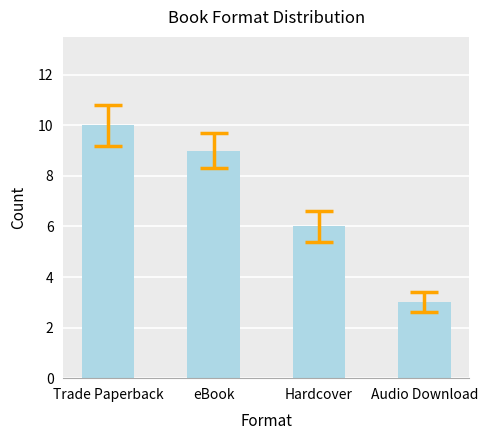

What is the label of the 3rd bar from the right?

eBook